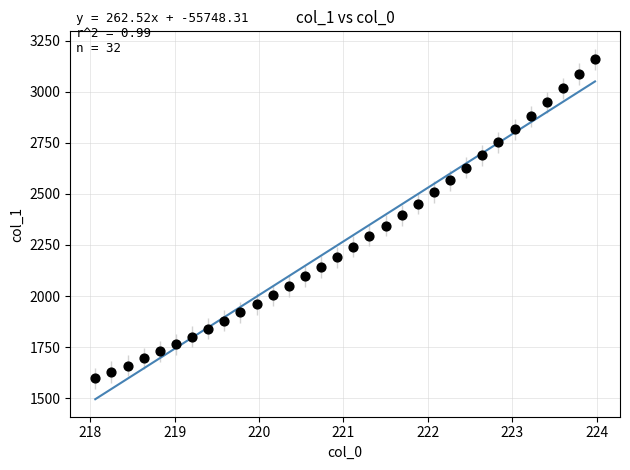

What is the range of X values (max minus min)?

5.9